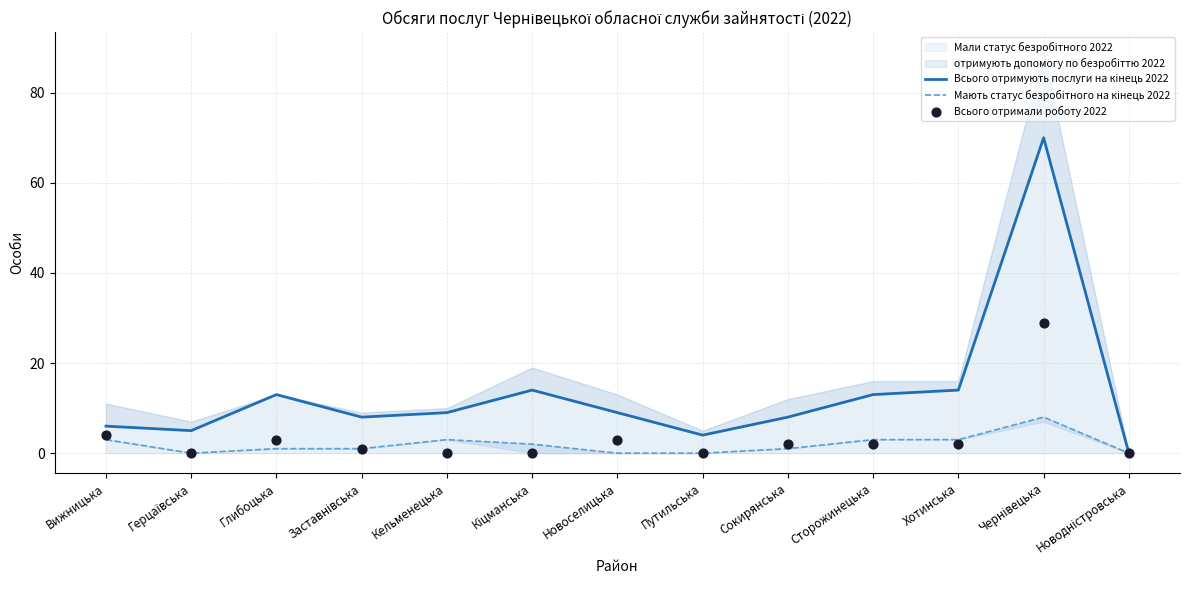

Which series has the largest total across all categories?

Всього отримують послуги на кінець 2022